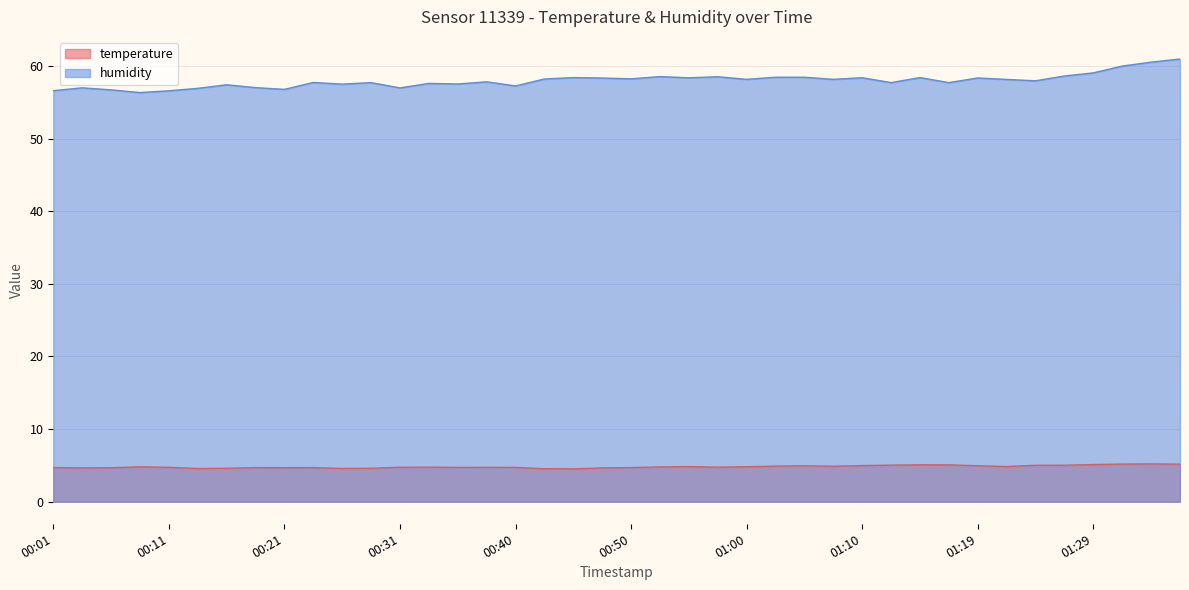

Rank the categories by humidity value from highest to lowest.

01:36, 01:34, 01:32, 01:29, 01:27, 00:53, 00:57, 01:02, 01:05, 00:45, 01:15, 01:10, 00:55, 01:19, 00:48, 00:50, 00:43, 01:00, 01:07, 01:22, 01:24, 00:38, 00:23, 00:28, 01:12, 01:17, 00:33, 00:35, 00:26, 00:16, 00:40, 00:18, 00:03, 00:31, 00:13, 00:21, 00:06, 00:01, 00:11, 00:08